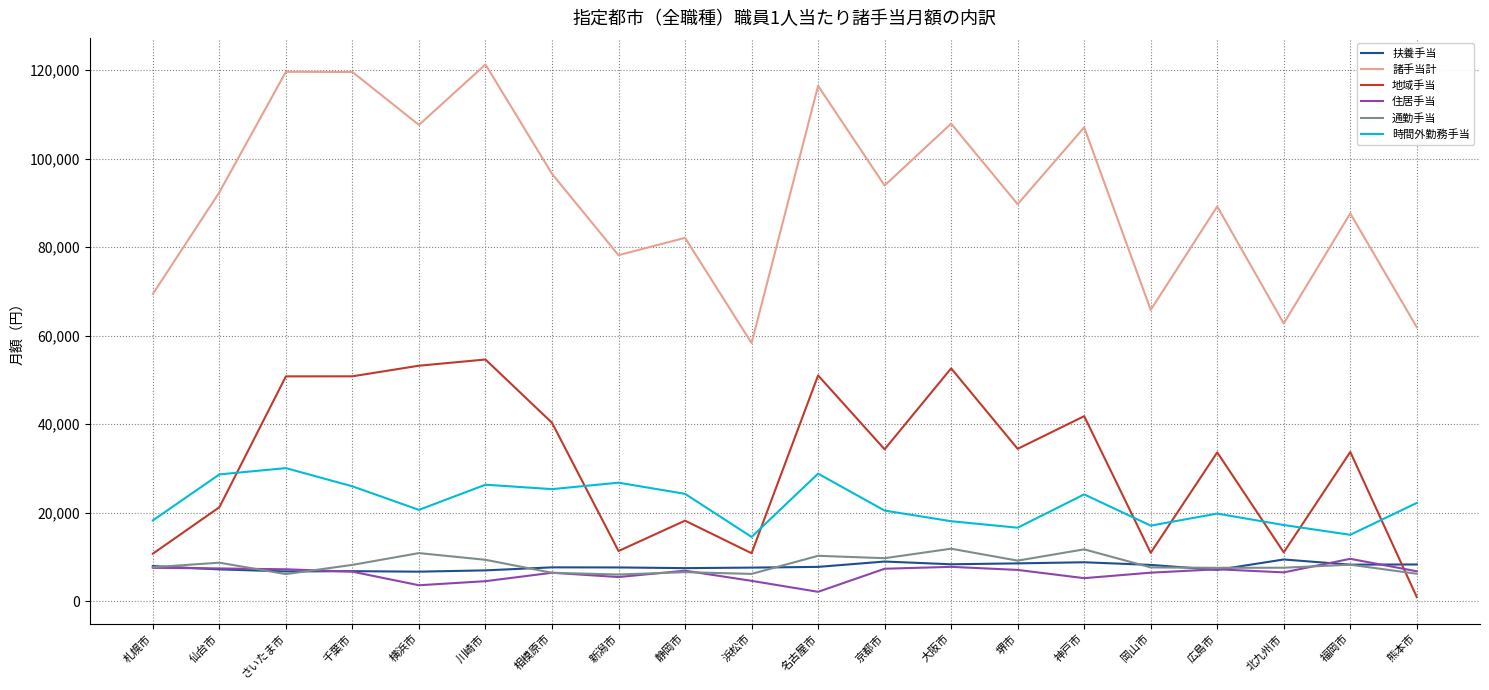

How many lines are shown in the chart?

6